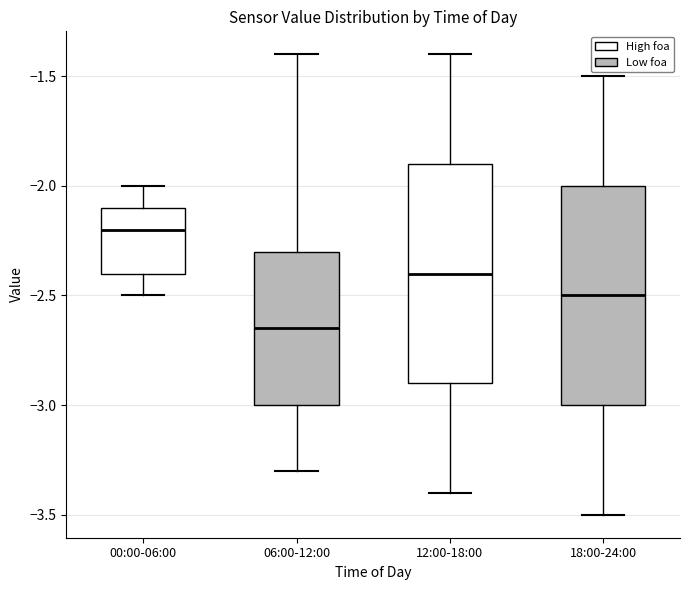

Reading left to right, transcribe this box plot: for each box, give where its median line is, the range the box spans, and where its two whiskers end, as read against the y-axis. The values are not printed on the chart, so give them approximately, as read against the axis.

00:00-06:00: median -2.20, box -2.40 to -2.10, whiskers -2.50 to -2.00
06:00-12:00: median -2.65, box -3.00 to -2.30, whiskers -3.30 to -1.40
12:00-18:00: median -2.40, box -2.90 to -1.90, whiskers -3.40 to -1.40
18:00-24:00: median -2.50, box -3.00 to -2.00, whiskers -3.50 to -1.50